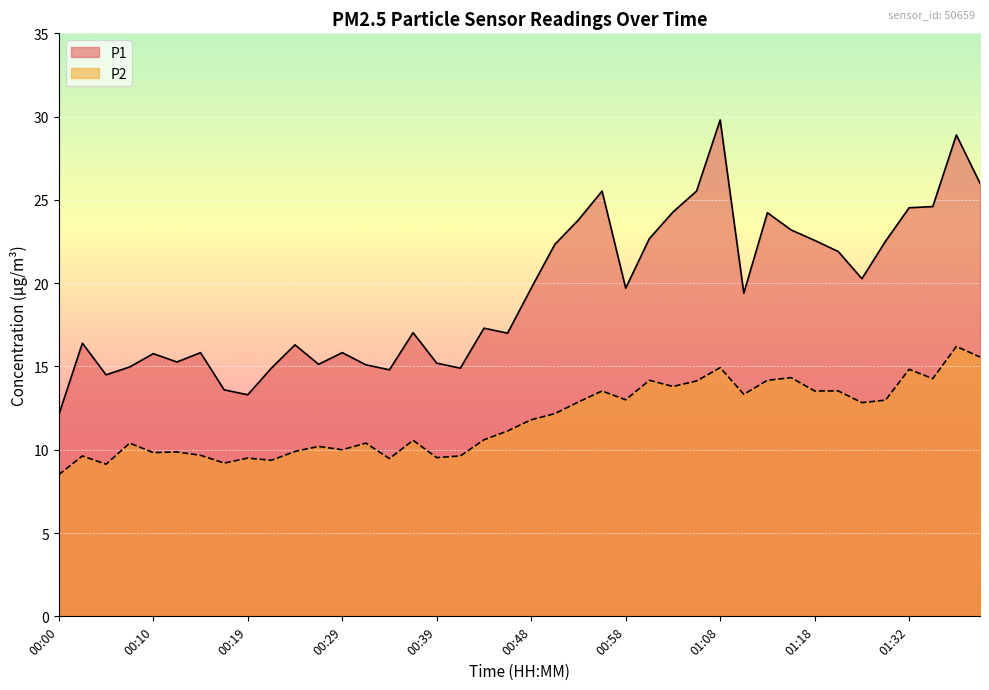

At which label is P2 closest to 12?

00:51